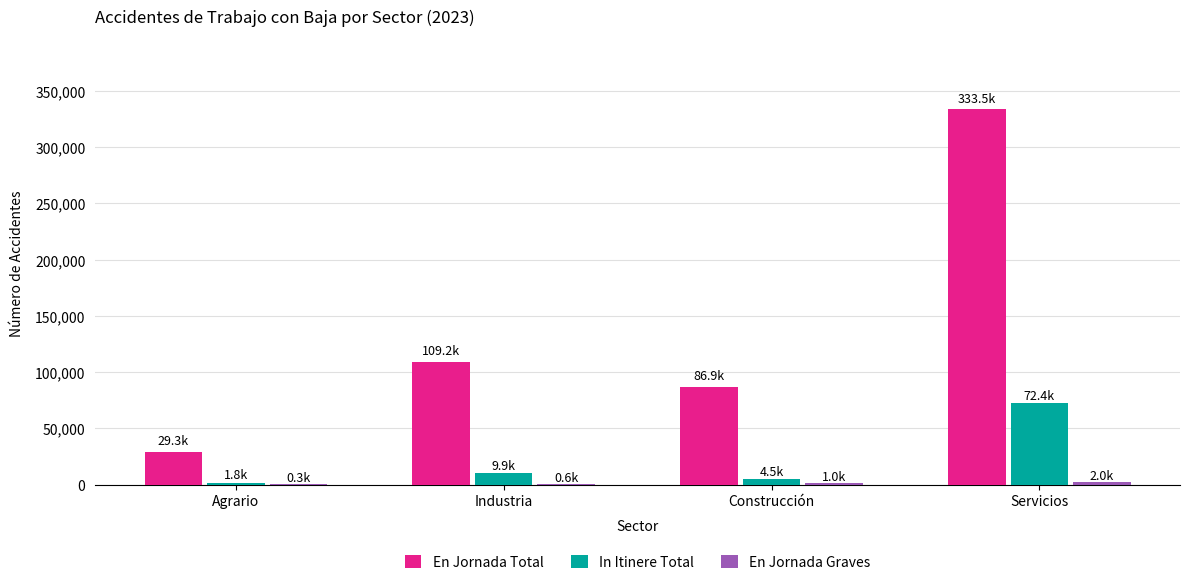

Which series changed the most between Agrario and Servicios?

En Jornada Total